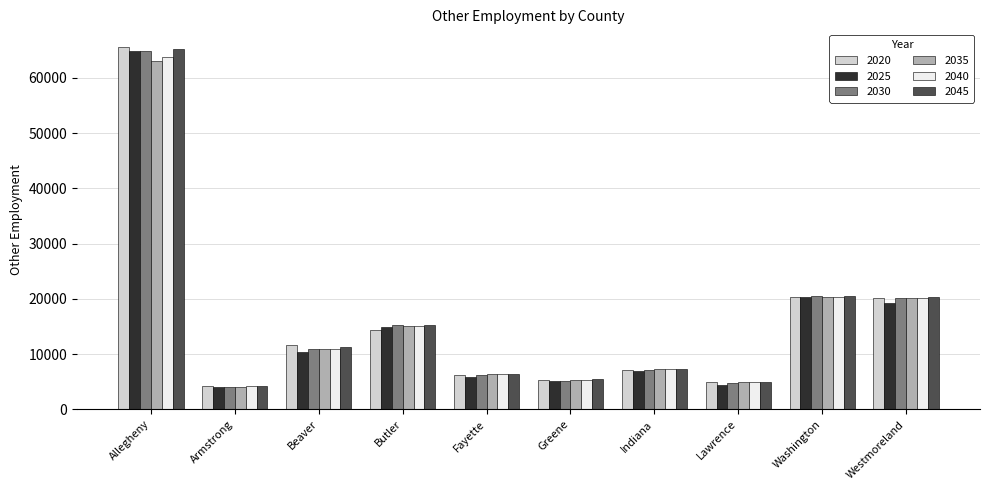

At which category is the sum across all series the highest?

Allegheny